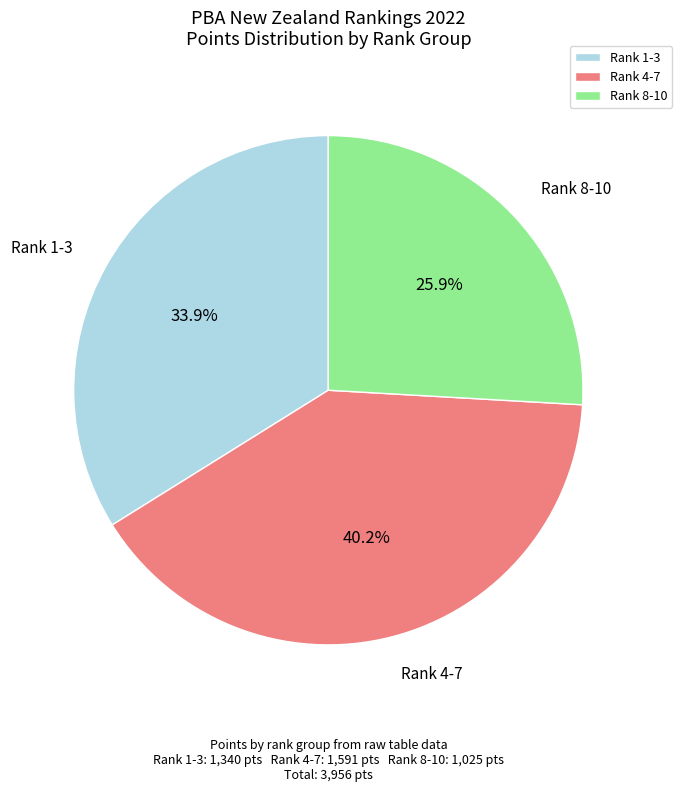

What is the smallest slice in the pie chart?

Rank 8-10